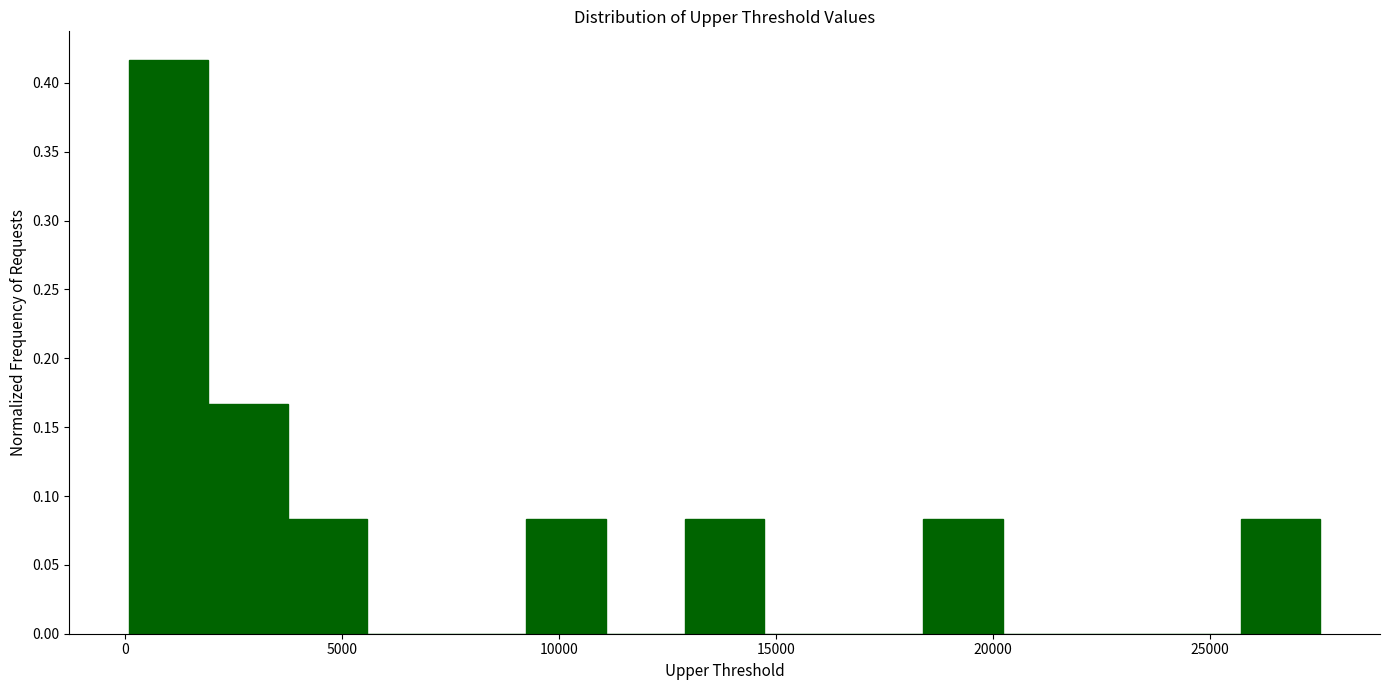

Around what value on the x-axis is the tallest bar? Give the approximate position of its centre, as read against the axis.

1000